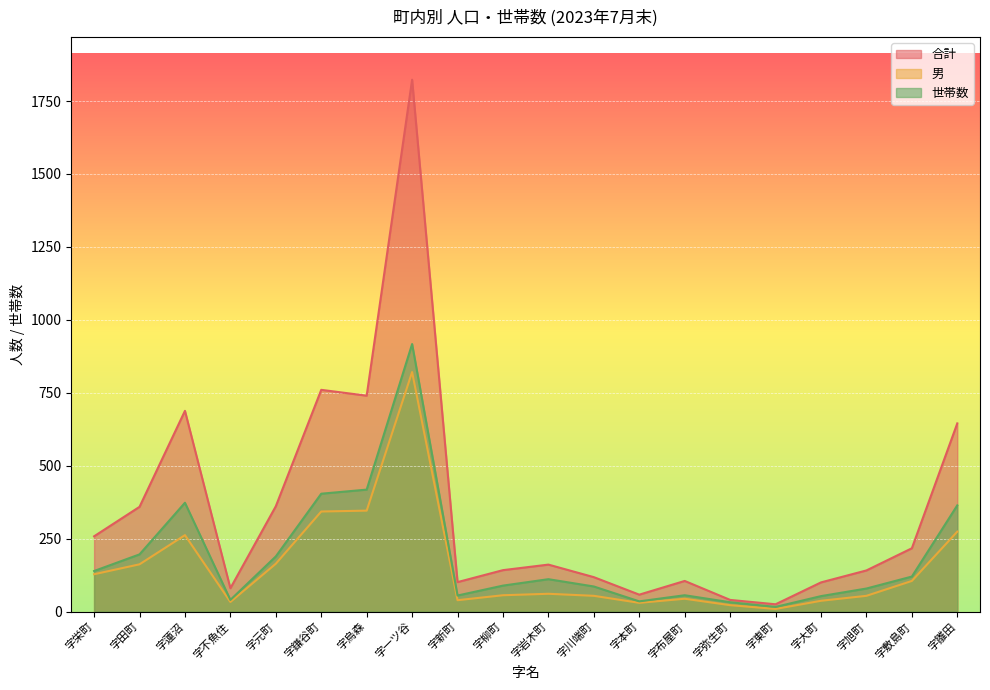

Where is 世帯数 nearest to the value 466?

字烏森